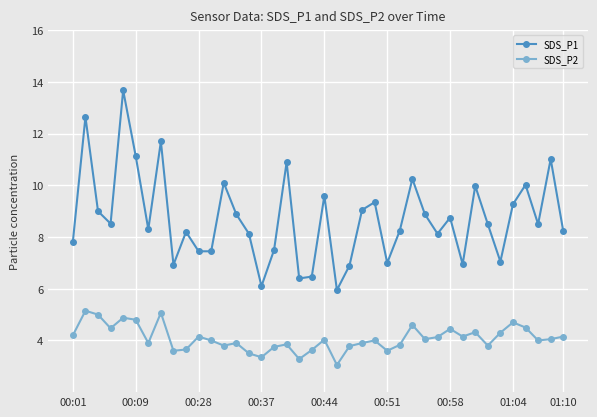

What is the value of the SDS_P2 point at the 11th from the left?

4.2